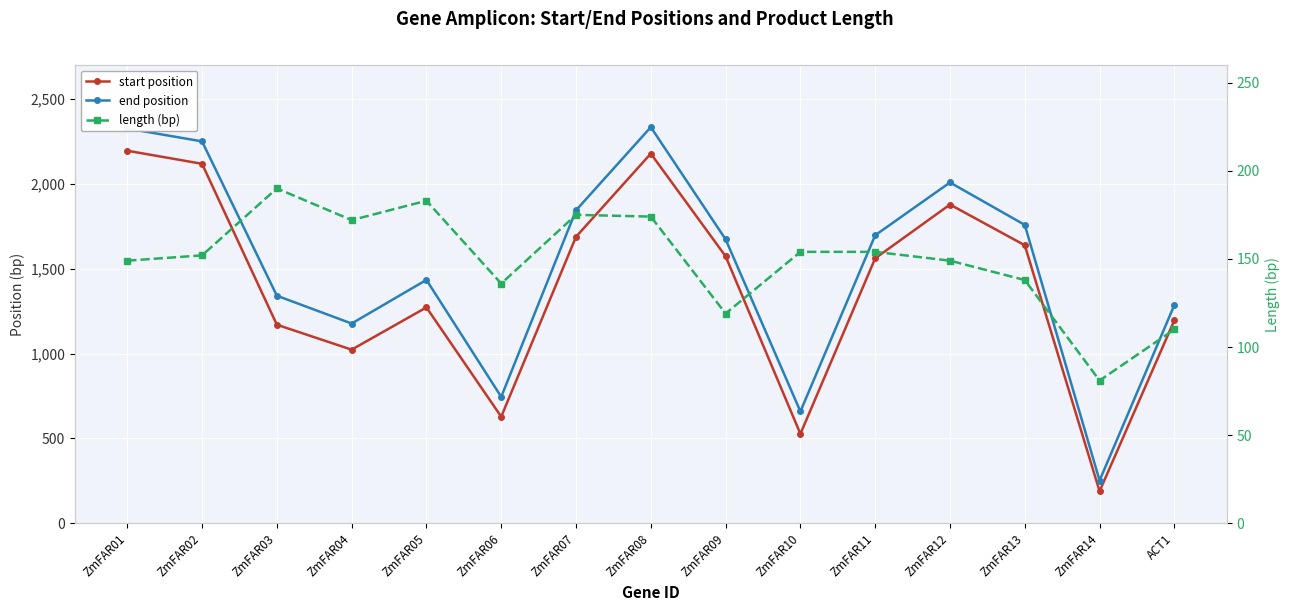

The value of start position at ZmFAR10 is 714. True or false?

False